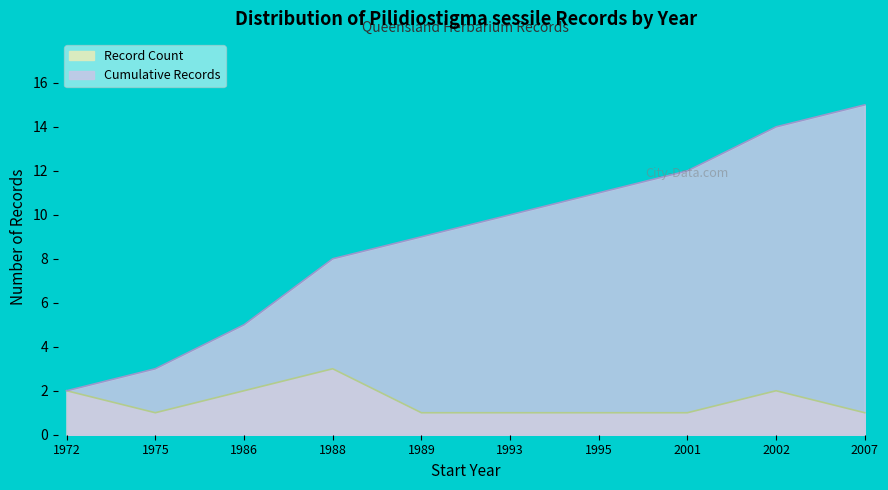

Rank the series by their average value, from highest to lowest.

Cumulative Records, Record Count